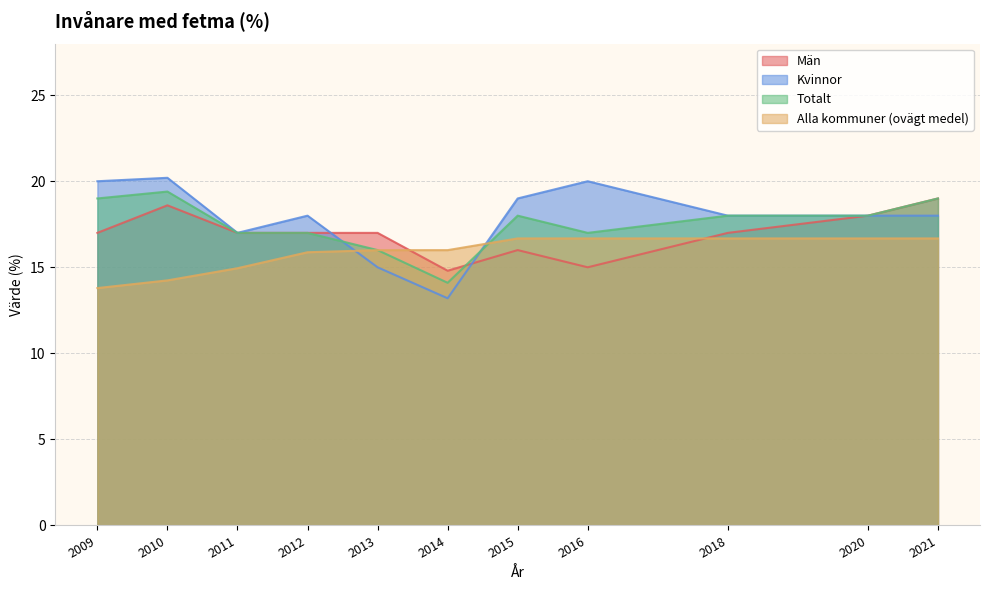

What is the sum of the Män values at 2021 and 2011?

36.0